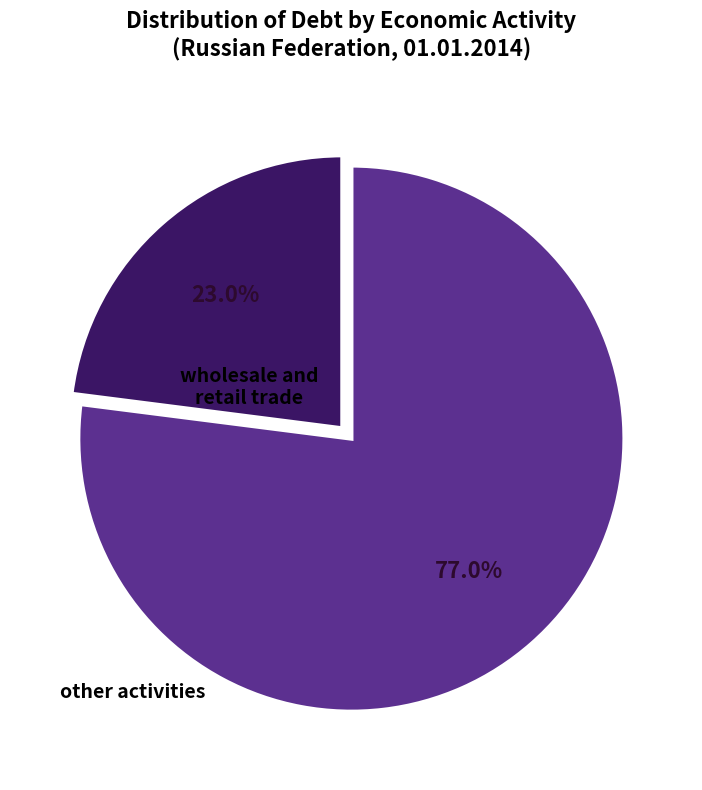

Is there any slice that represents more than half of the pie?

Yes